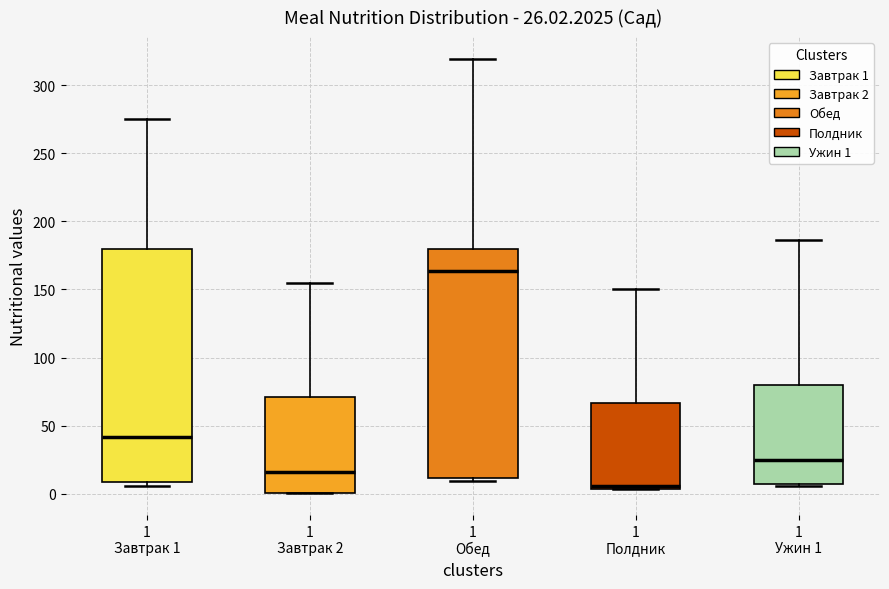

Which box's median line is the highest?

1 Обед